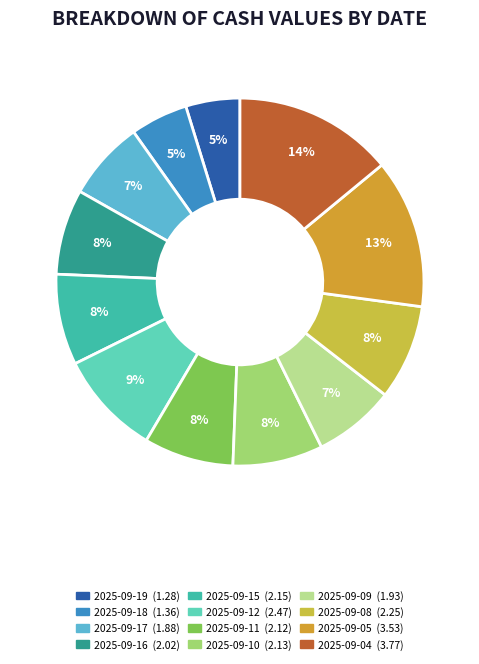

Does 2025-09-12 represent more than half of the total?

No